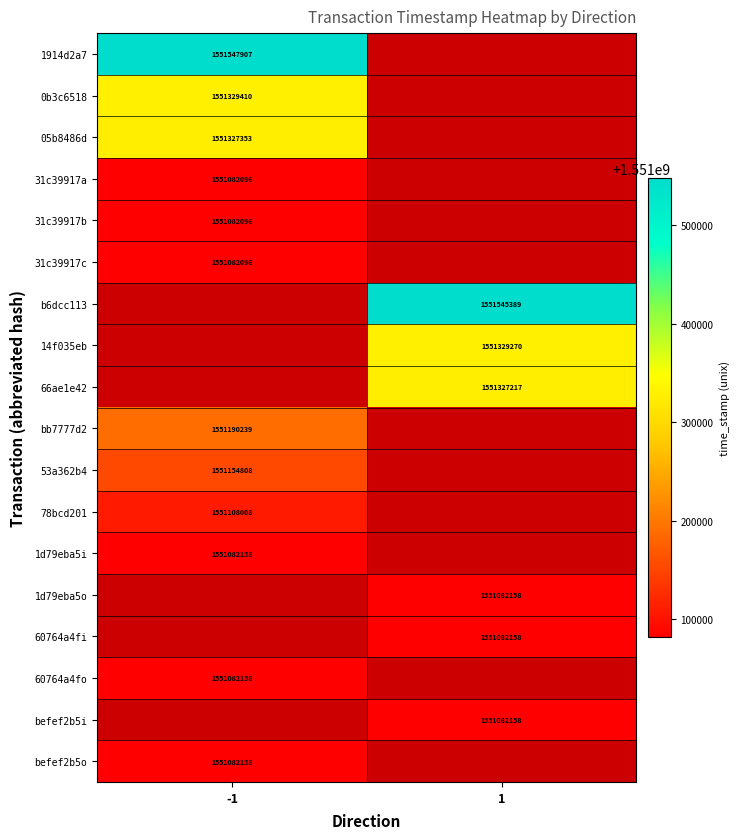

The 78bcd201 series shows 1551108008 at -1. True or false?

True